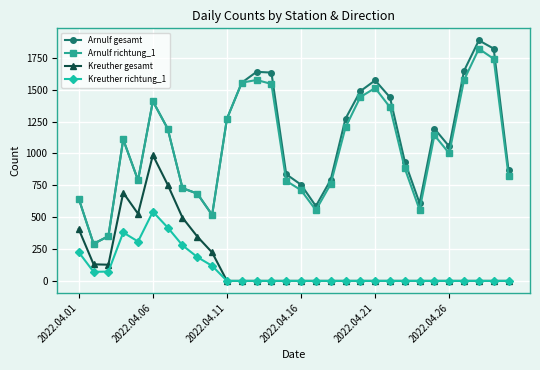

Which series has the widest spread of values?

Arnulf gesamt